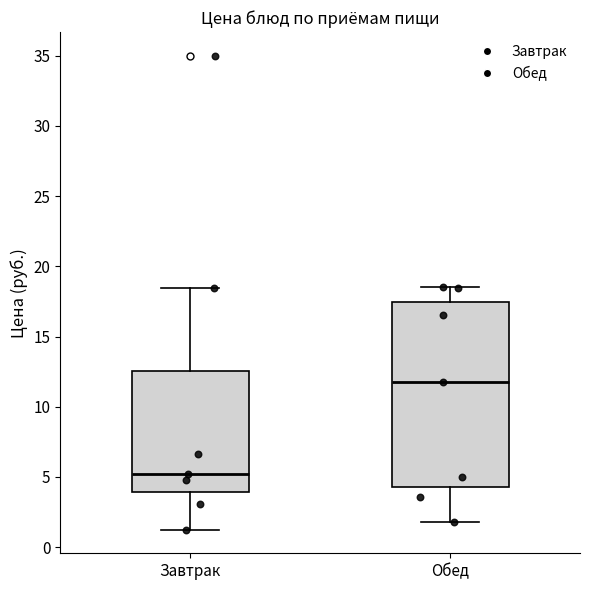

Reading left to right, read every box against the y-axis: the position of its median line, the range the box covers, and the ends of its whiskers. The values are not printed on the chart, so give them approximately, as read against the axis.

Завтрак: median 5.0, box 4.0 to 12.5, whiskers 1.5 to 18.5
Обед: median 12.0, box 4.5 to 17.5, whiskers 2.0 to 18.5